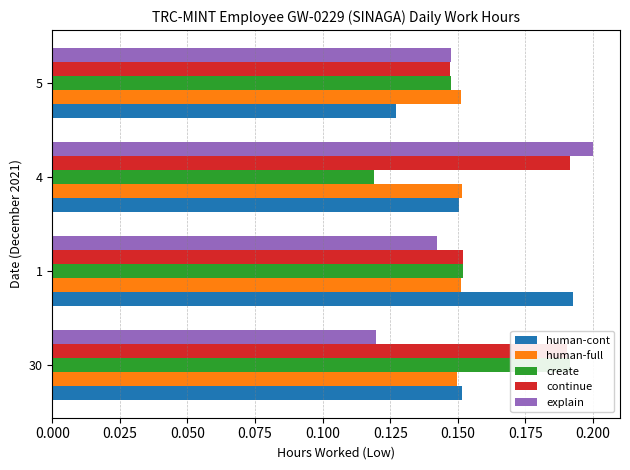

What are all the series names shown in the legend?

human-cont, human-full, create, continue, explain